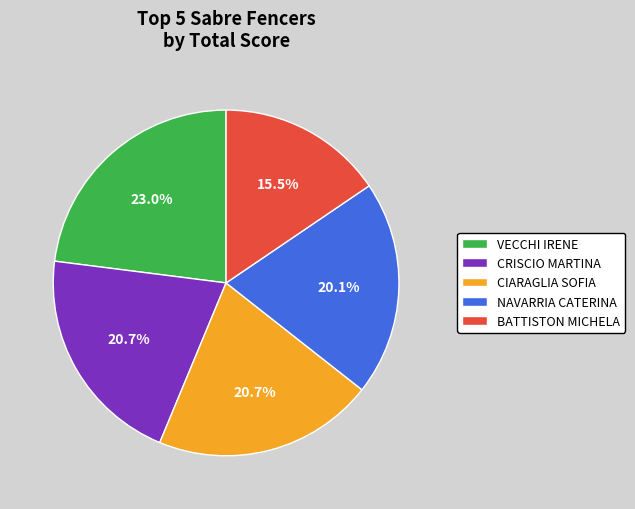

How many segments does this pie chart have?

5